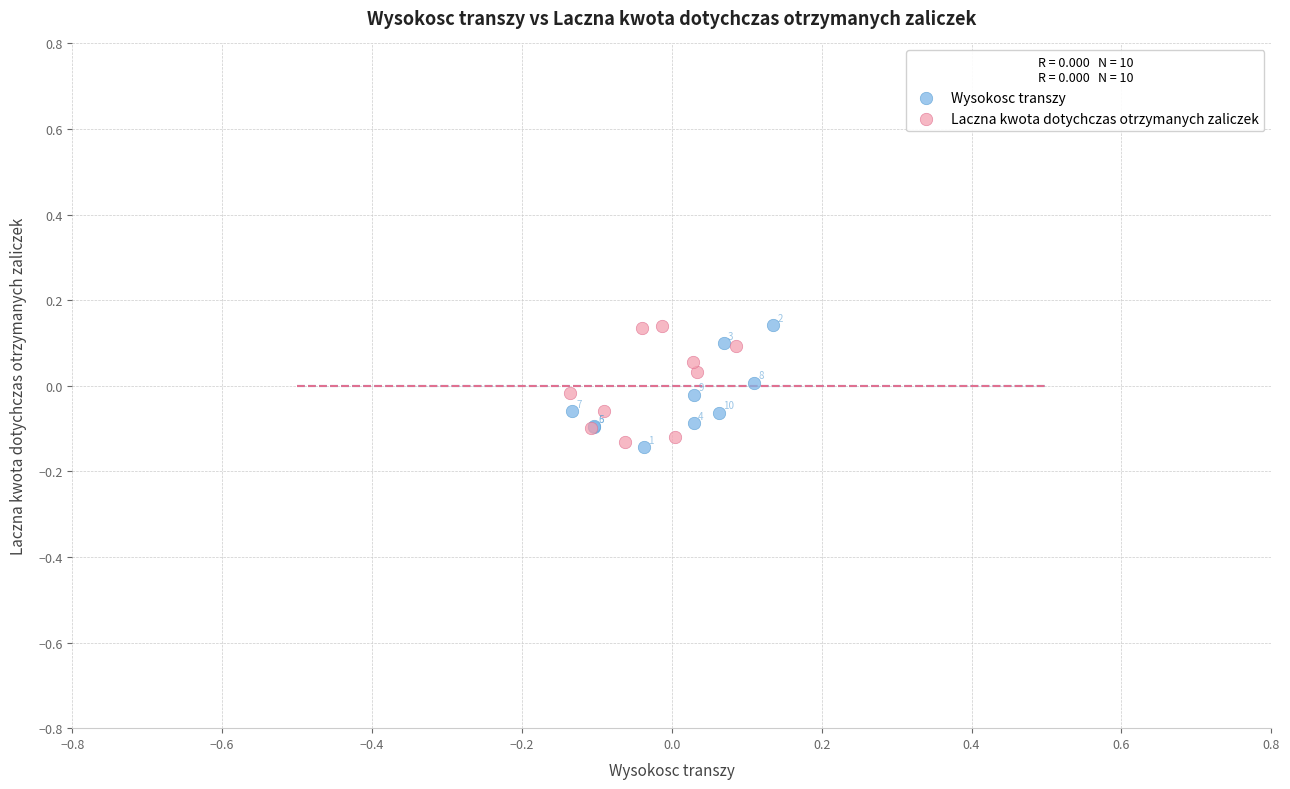

Which series has the largest Y range (max minus min)?

Wysokosc transzy